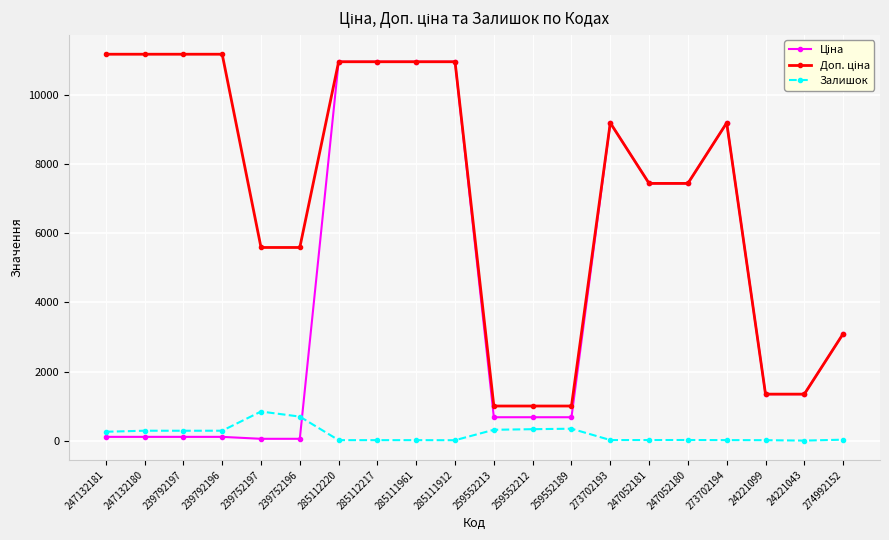

At how many categories does at least one series exceed 10236?

8